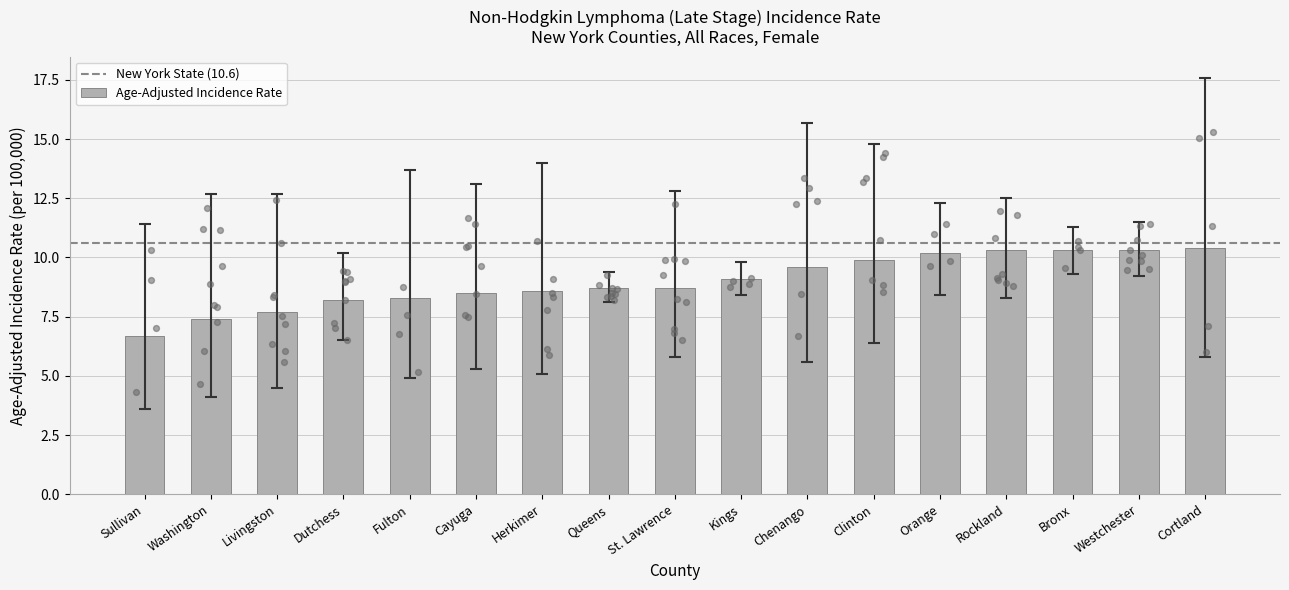

Is the value of Upper 95% CI at Dutchess greater than the value of Lower 95% CI at St. Lawrence?

Yes